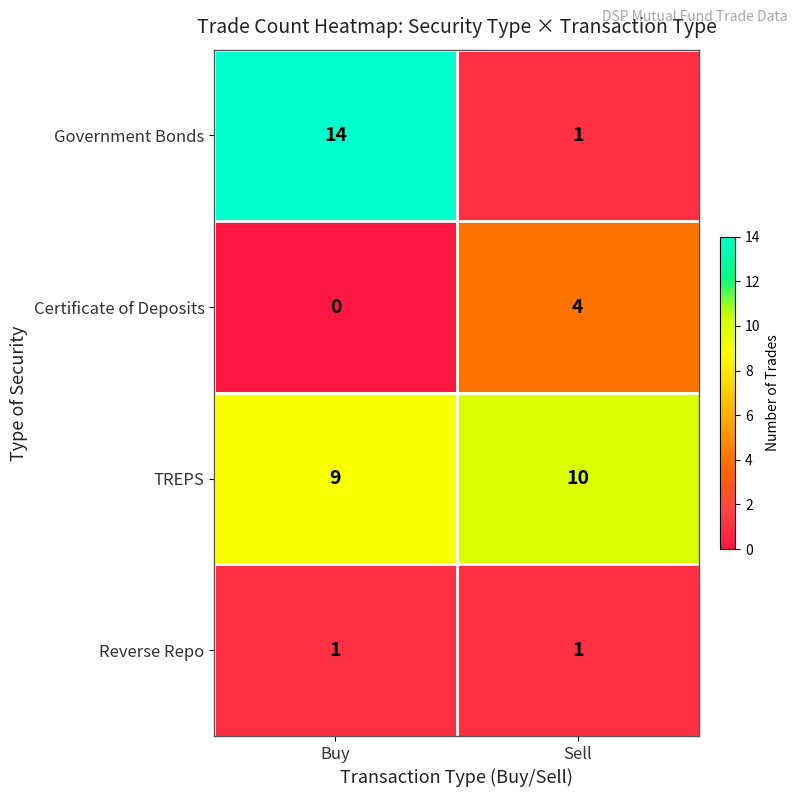

List the series in order of their peak value, lowest first.

Reverse Repo, Certificate of Deposits, TREPS, Government Bonds